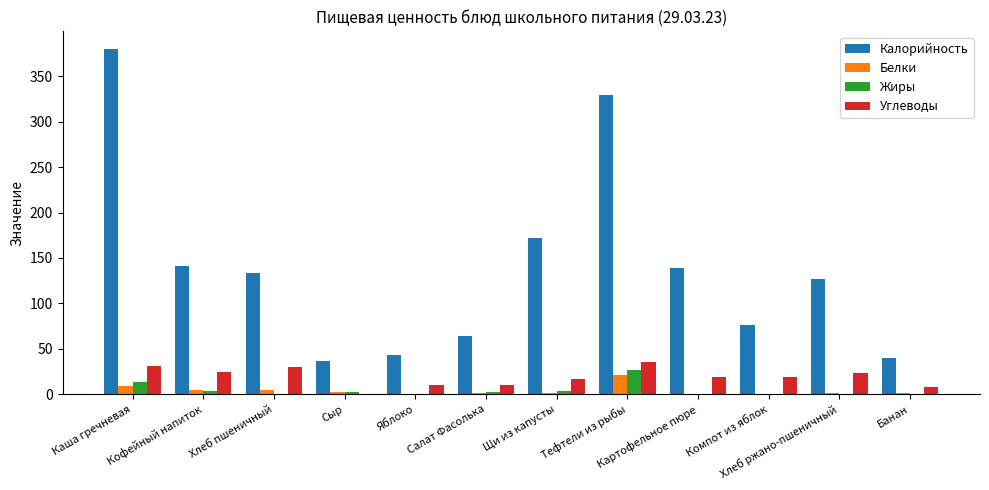

What are all the series names shown in the legend?

Калорийность, Белки, Жиры, Углеводы